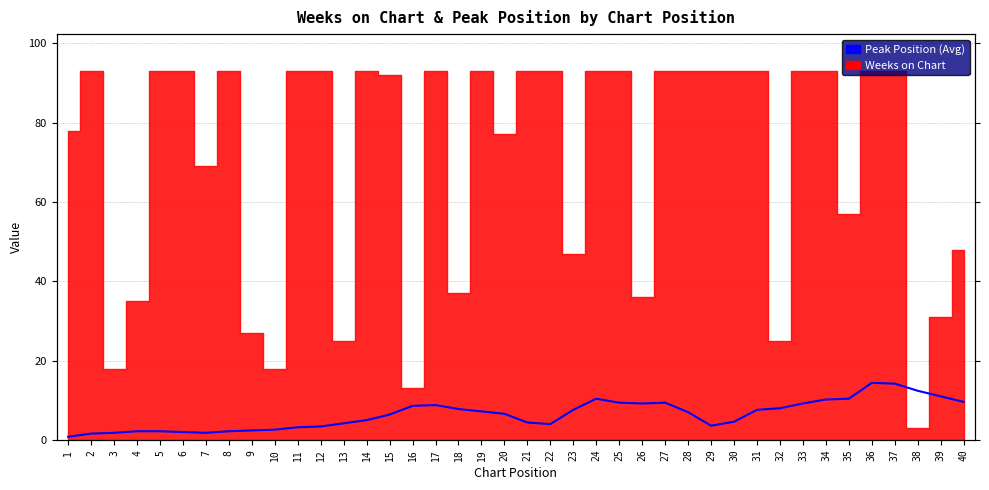

Which label corresponds to the smallest value in the chart?

1